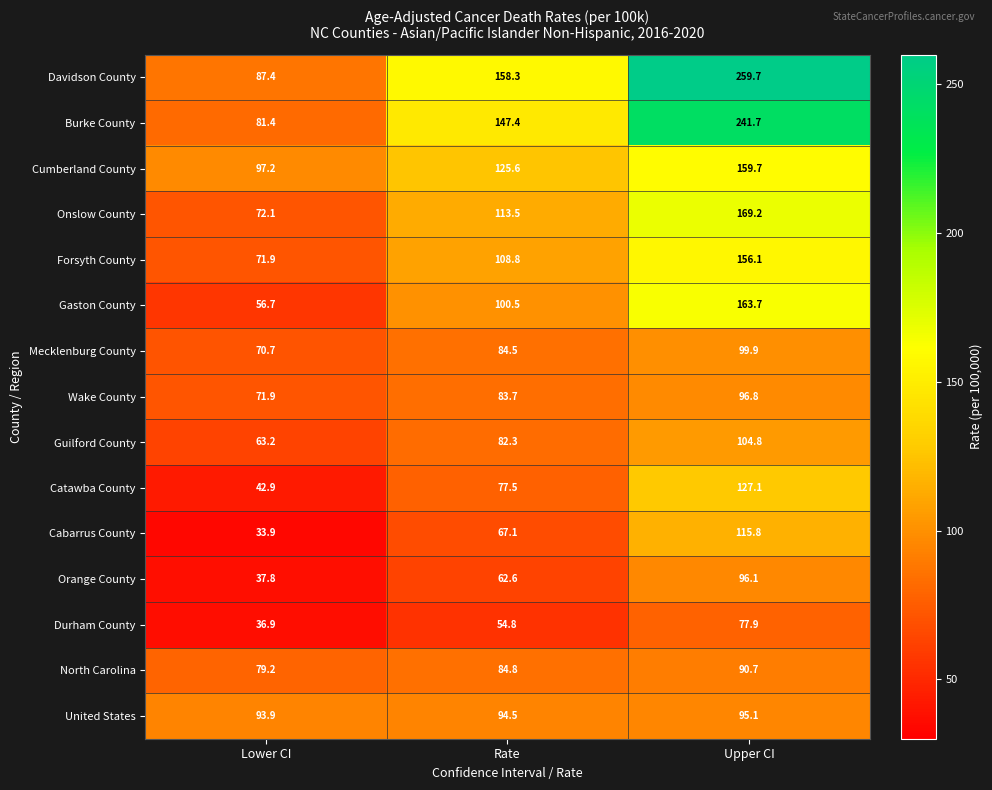

At how many categories does at least one series exceed 97?

3